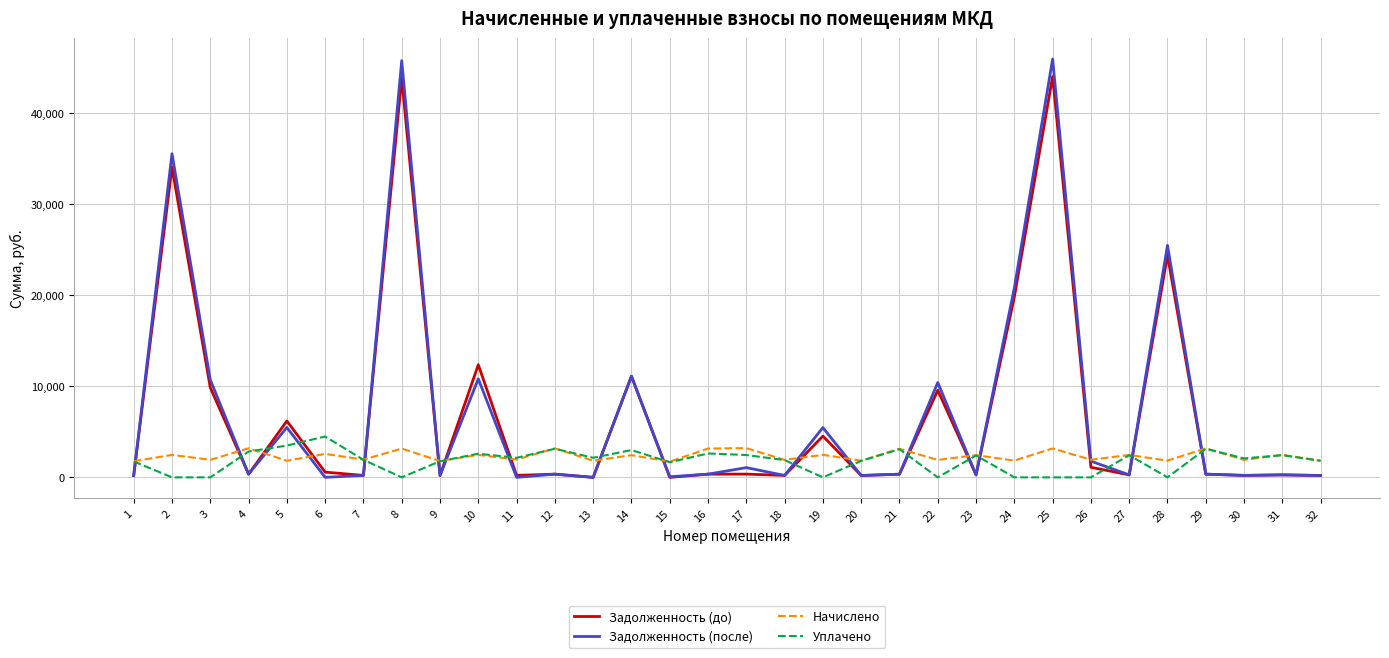

What is the difference between the maximum and minimum values in the Начислено series?

1481.1